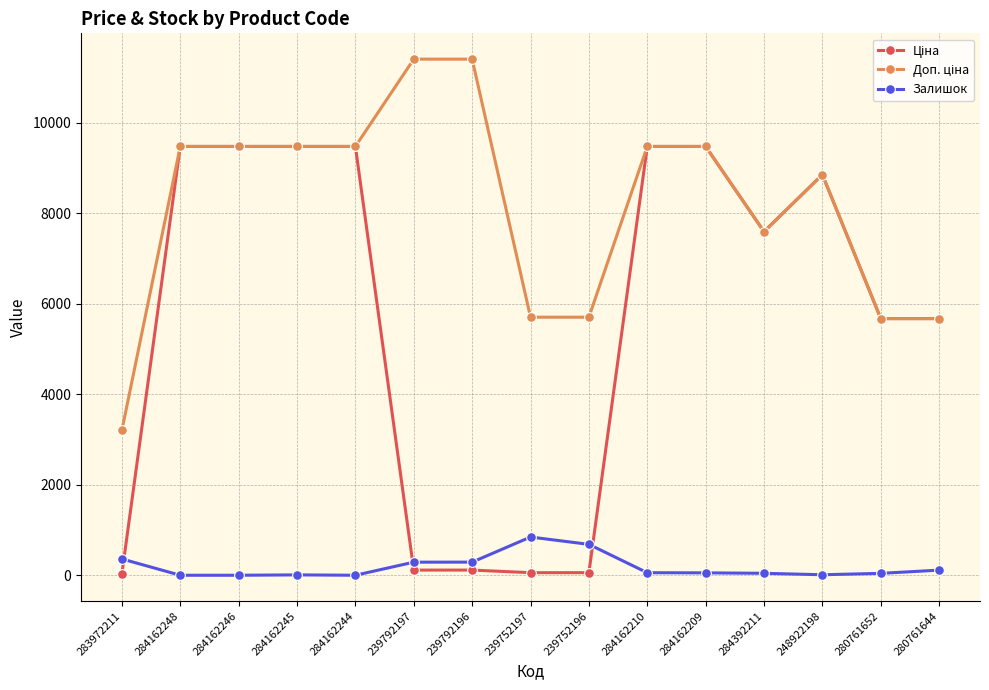

At how many categories does at least one series exceed 1929?

15